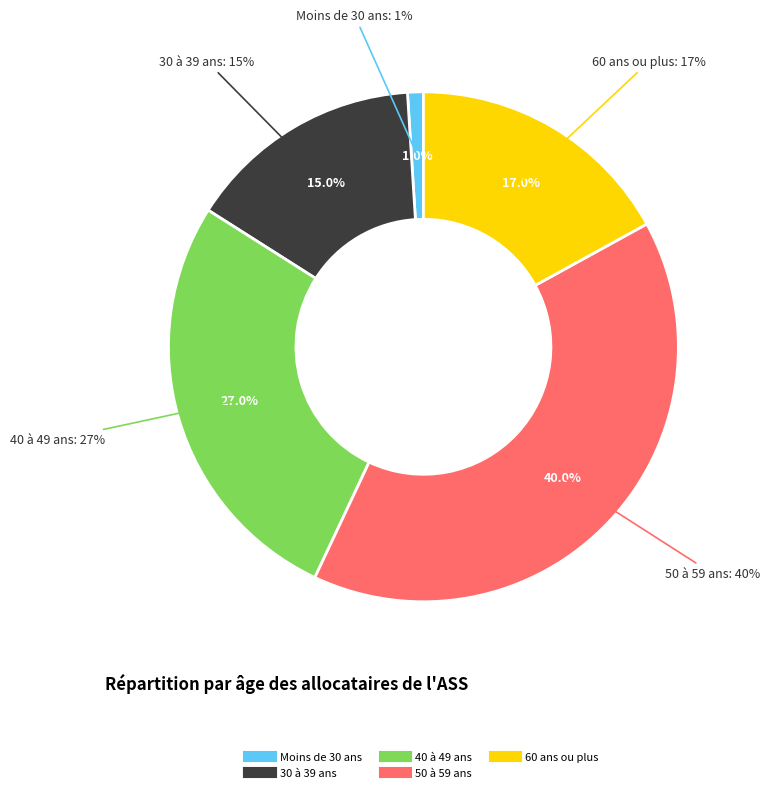

Does 60 ans ou plus represent more than half of the total?

No